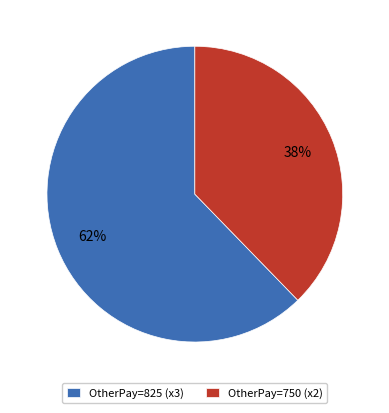

True or false: OtherPay=750 (x2) accounts for 50% of the total.

False